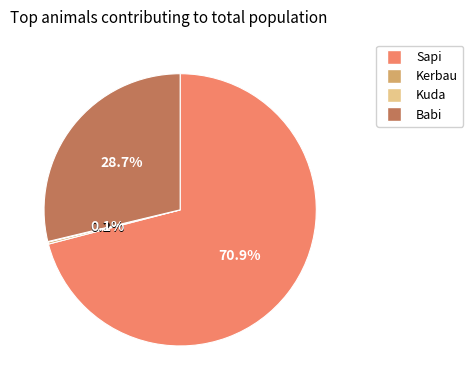

What portion of the pie excludes Babi?

71.3%